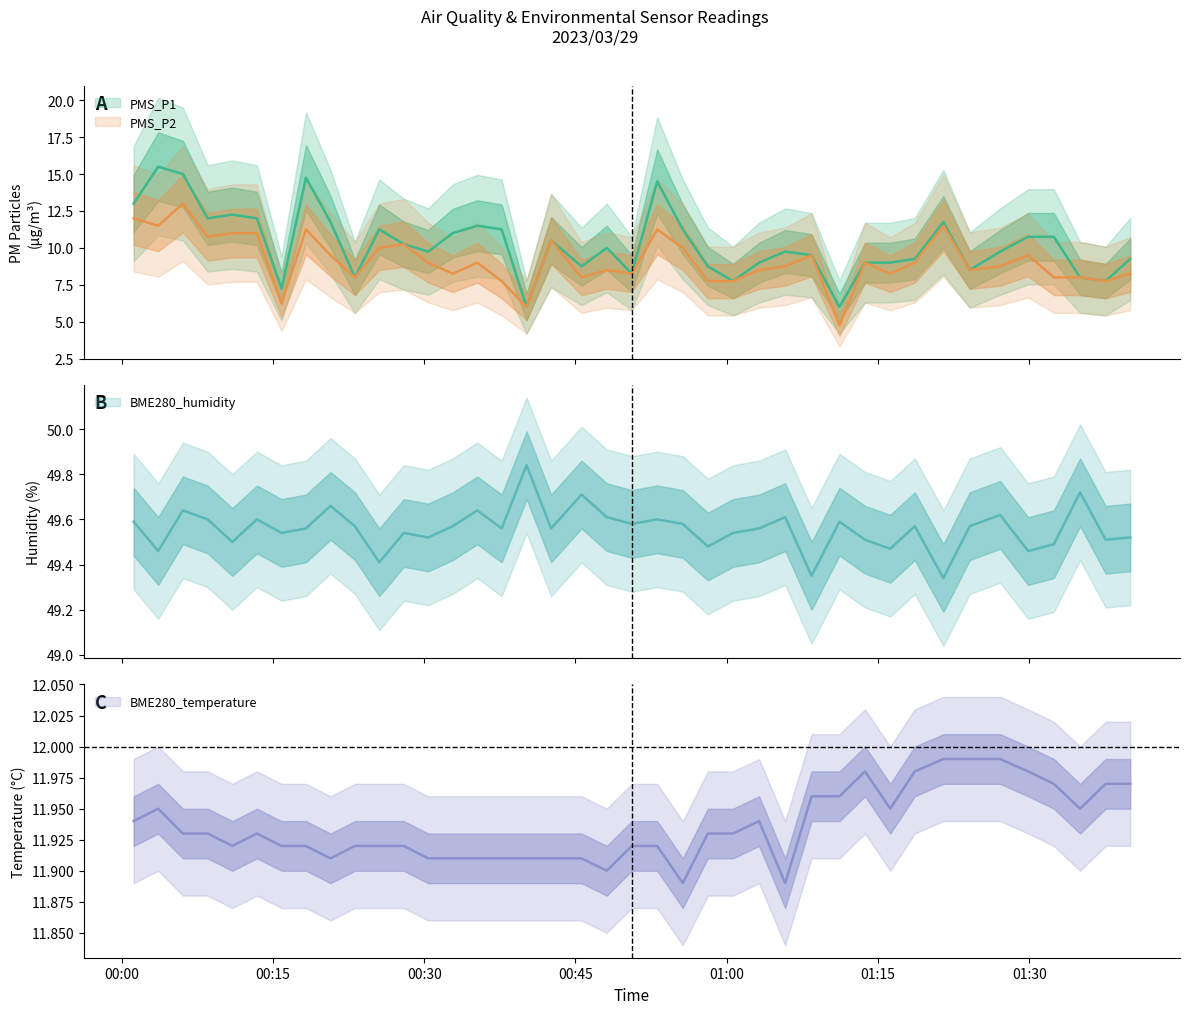

What is the value of the BME280_temperature point at the 32nd from the left?

12.0